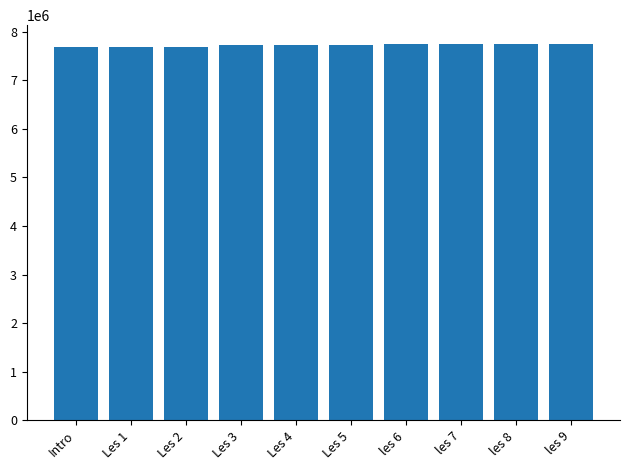

How many bars are there in total?

10